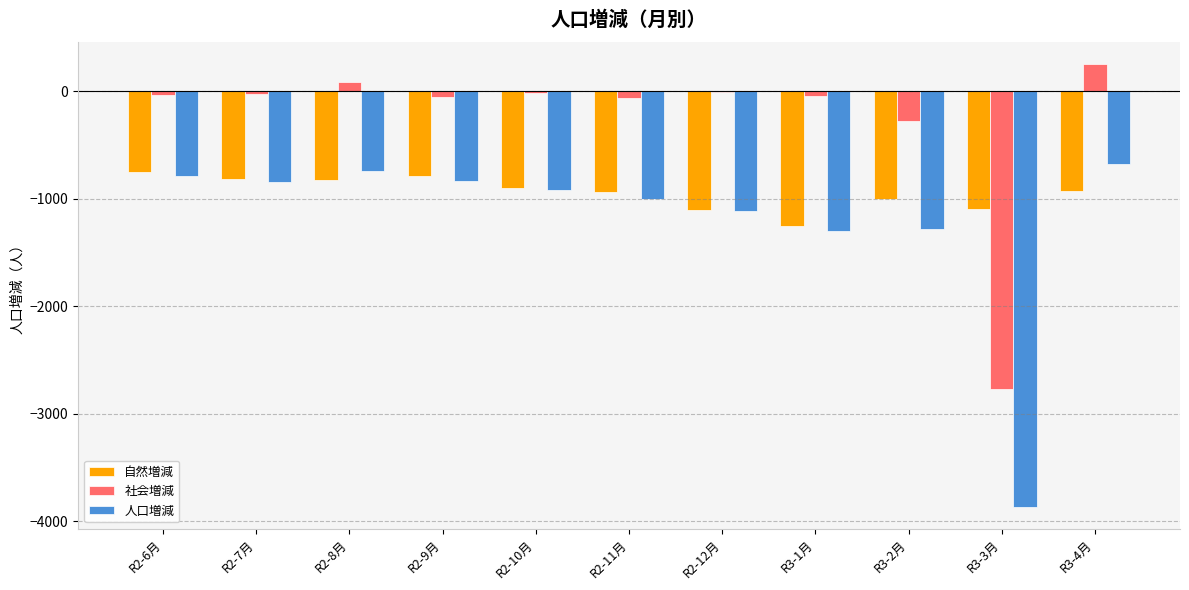

Is the value of 自然増減 at R2-6月 greater than the value of 人口増減 at R2-11月?

Yes